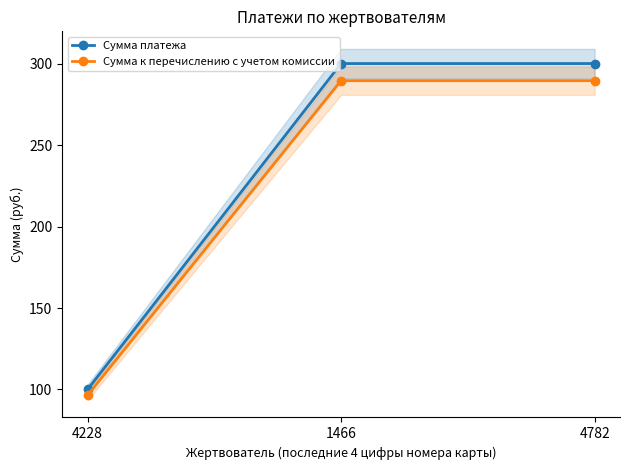

List the series in order of their peak value, lowest first.

Сумма к перечислению с учетом комиссии, Сумма платежа